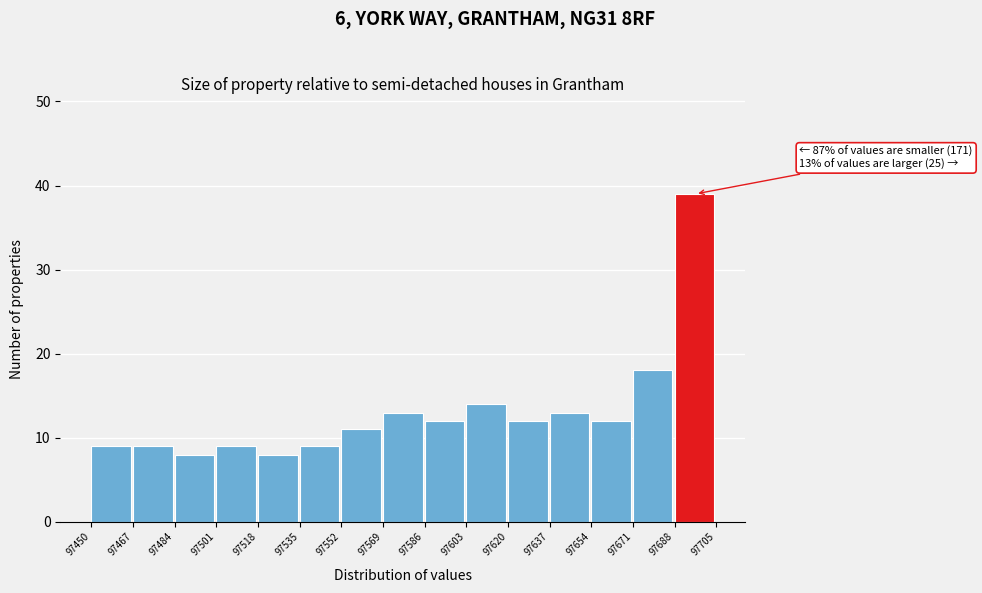

Which range on the x-axis has the tallest bar?

97688 to 97705